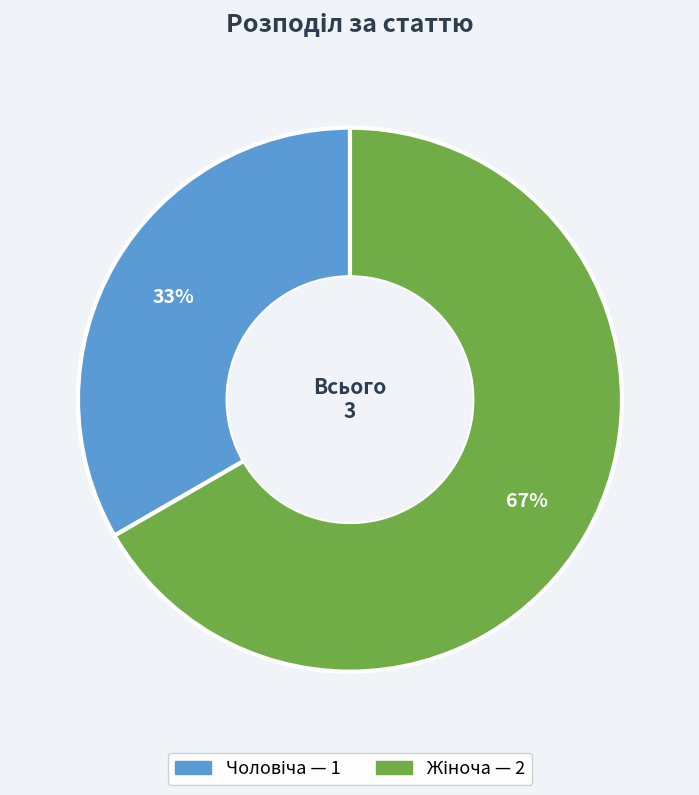

How many segments does this pie chart have?

2